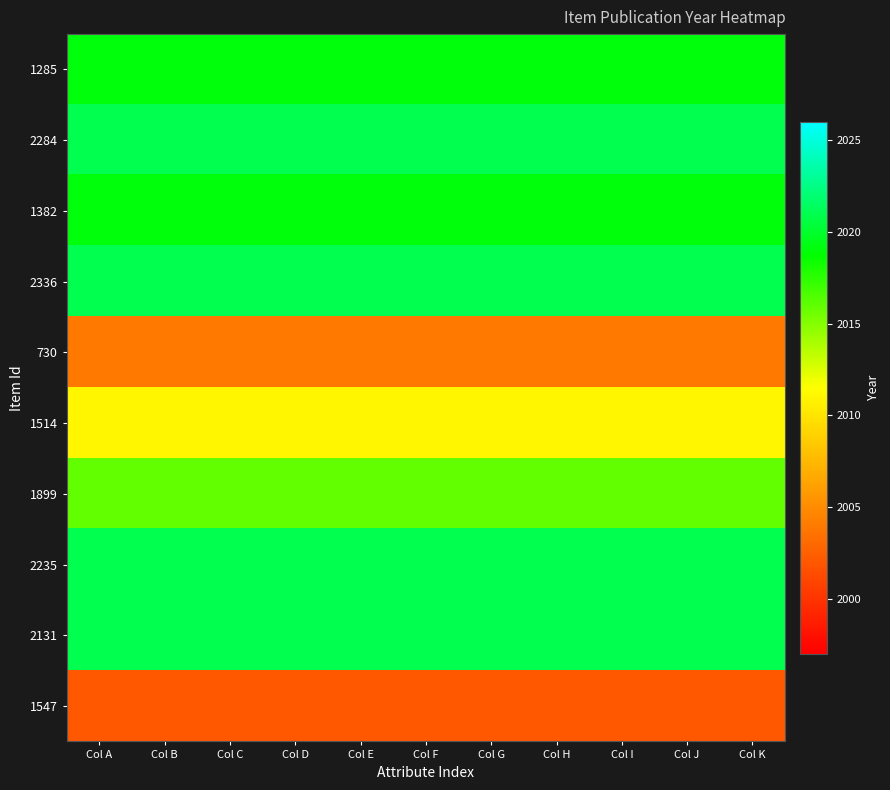

Which category has the highest value across all series?

Col A